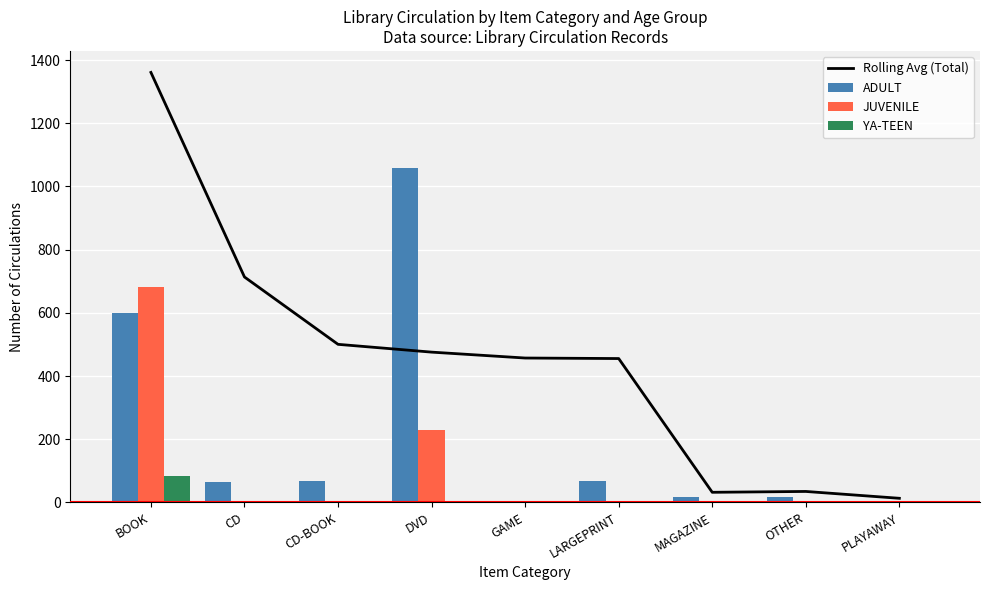

How many values in JUVENILE are above zero?

5